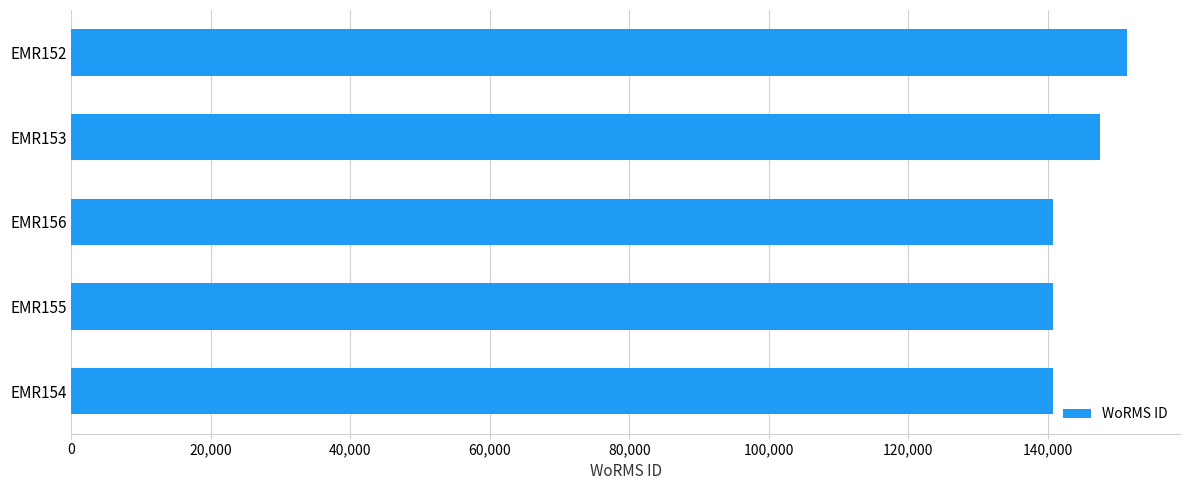

What is the sum of all values?

720885